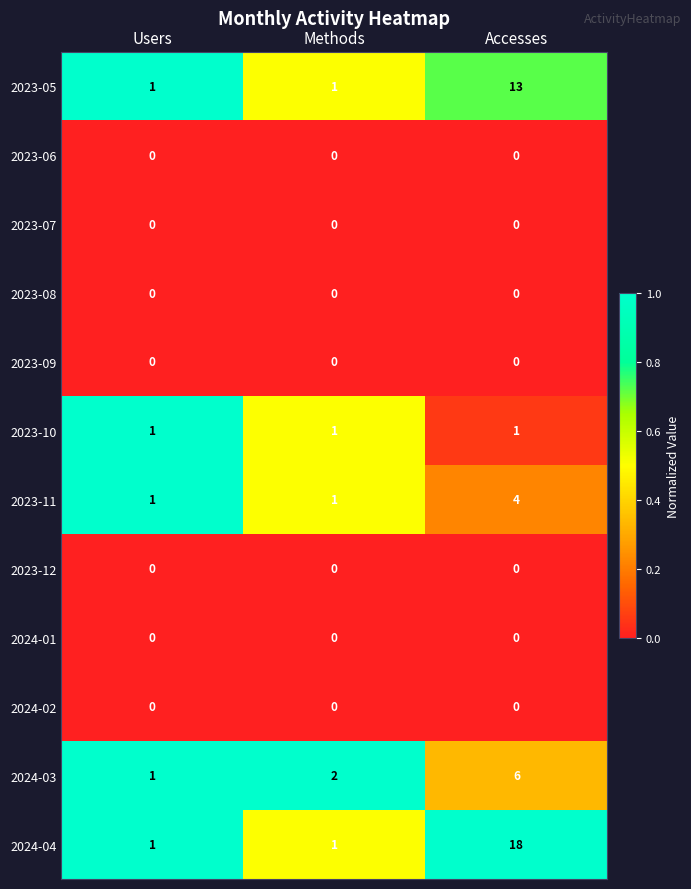

What is the maximum value for 2023-11?

4